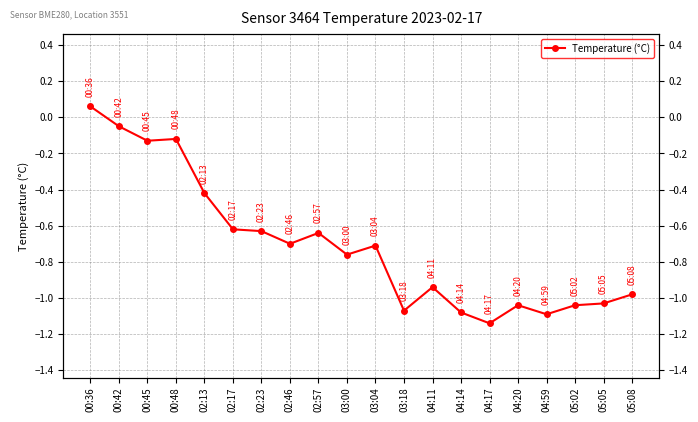

What position from the right is 02:13?

16